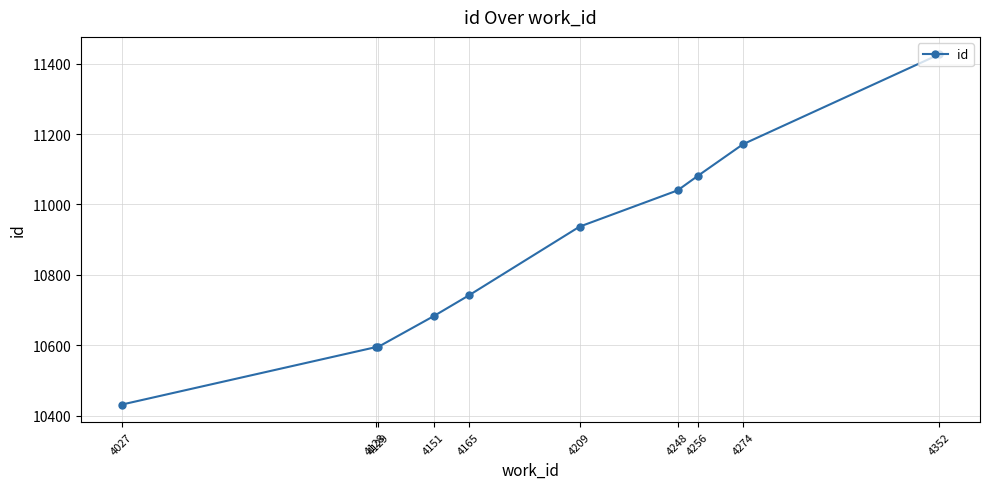

What is the difference between the values at 4274 and 4128?

576